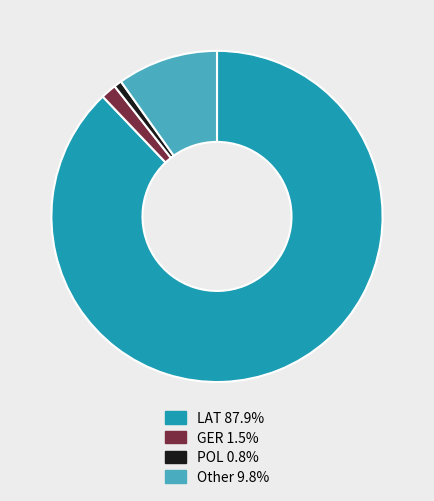

What is the ratio of the value at GER to the value at POL?

2.0